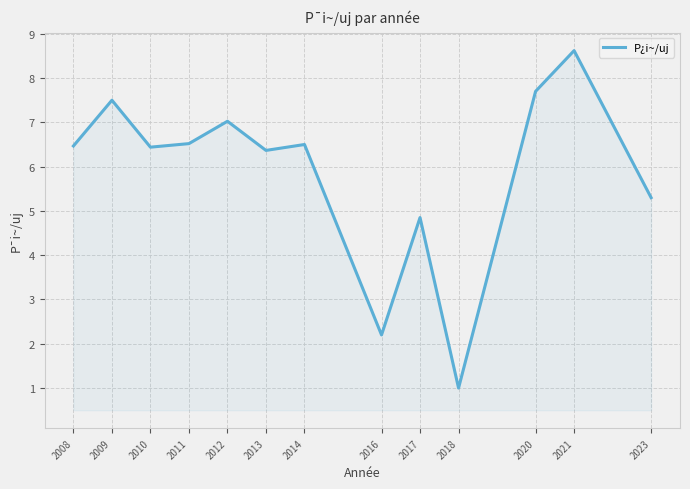

The chart shows a value of 6.5 at 2011. True or false?

True